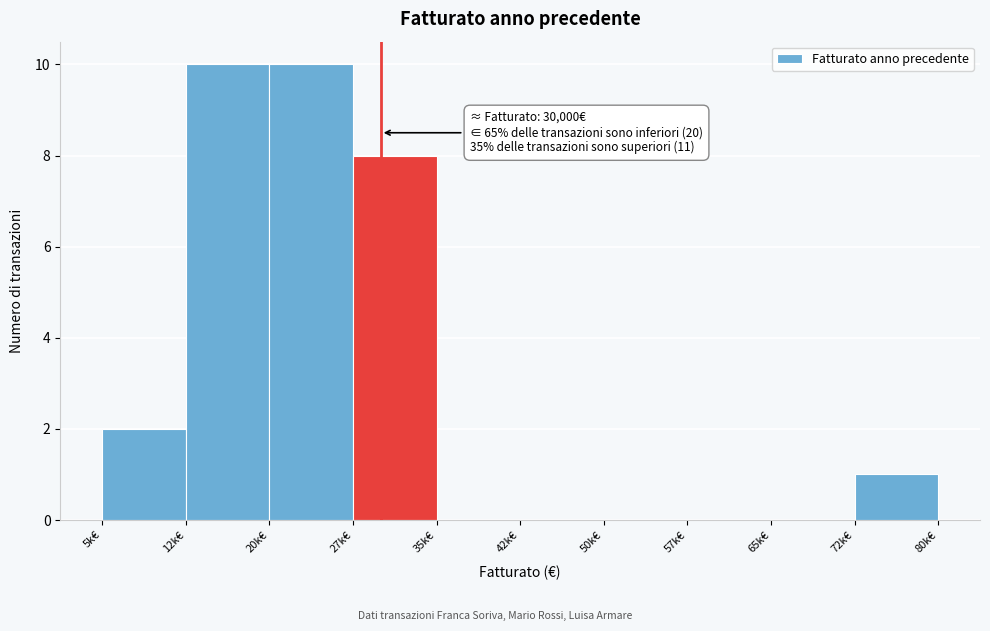

Reading right to left, transcribe all the data shown in this chart.

72k€=1	65k€=0	57k€=0	50k€=0	42k€=0	35k€=0	27k€=8	20k€=10	12k€=10	5k€=2